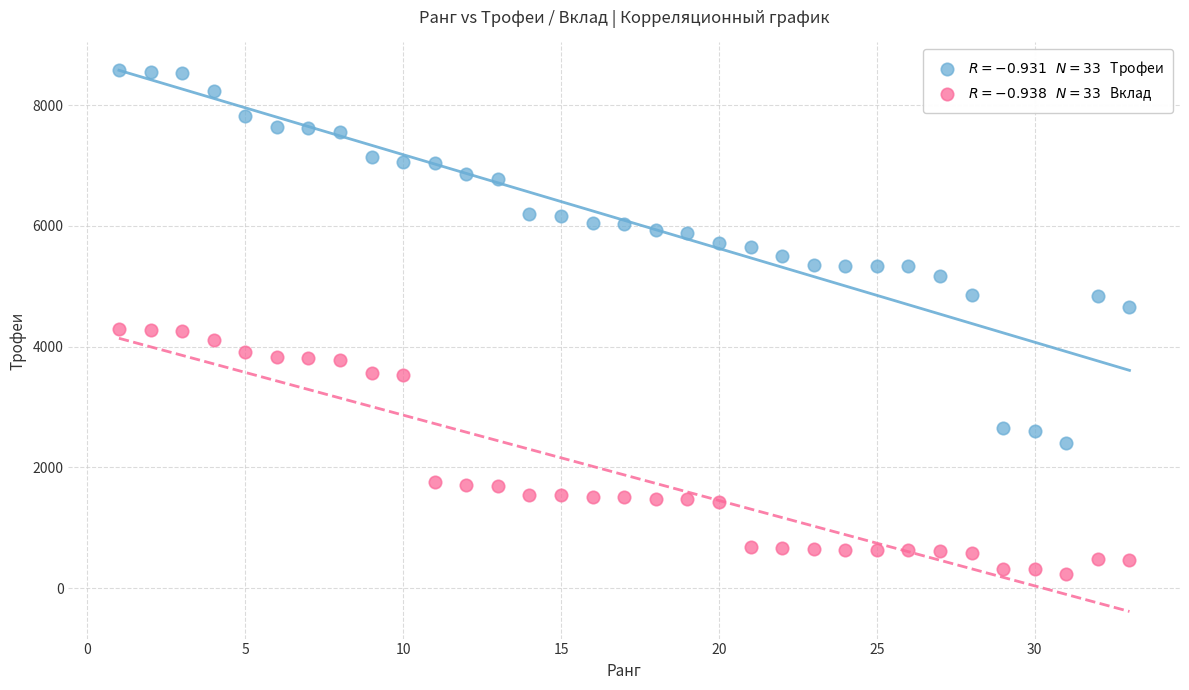

Across all data points, what is the range of X values (max minus min)?

32